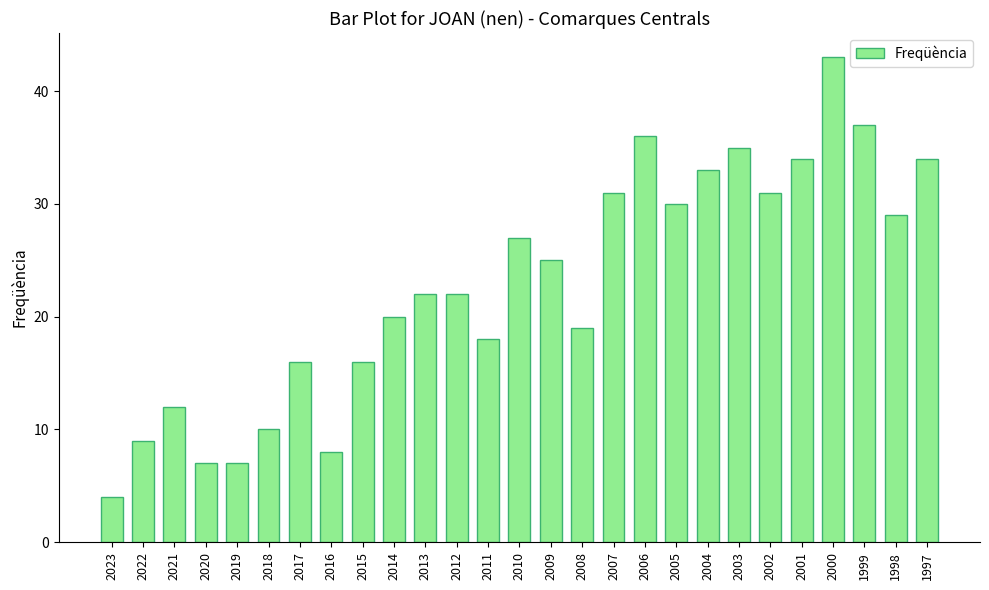

What is the approximate value at 2021?

12